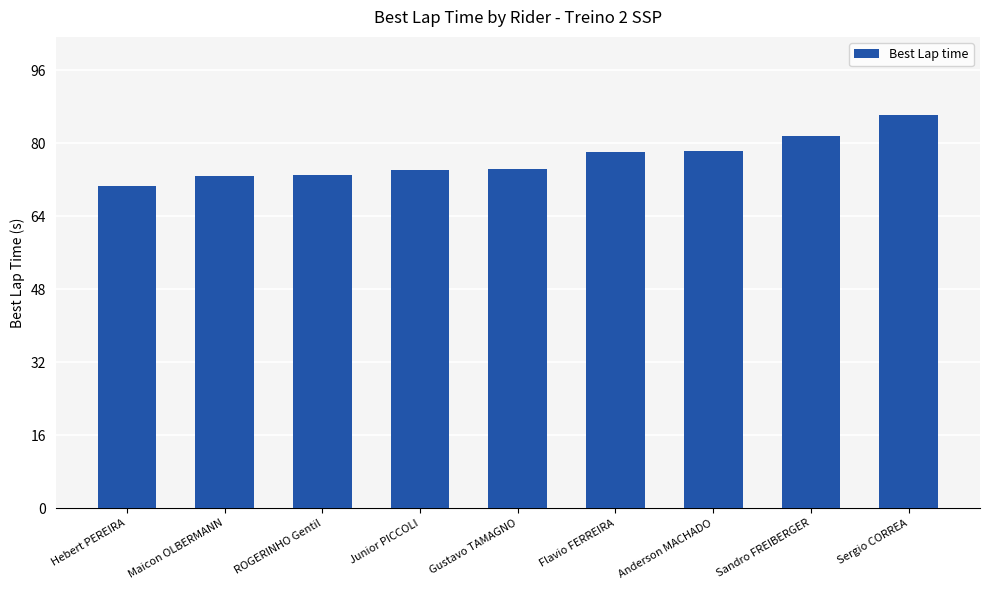

Which category has the lowest value across all series?

Hebert PEREIRA